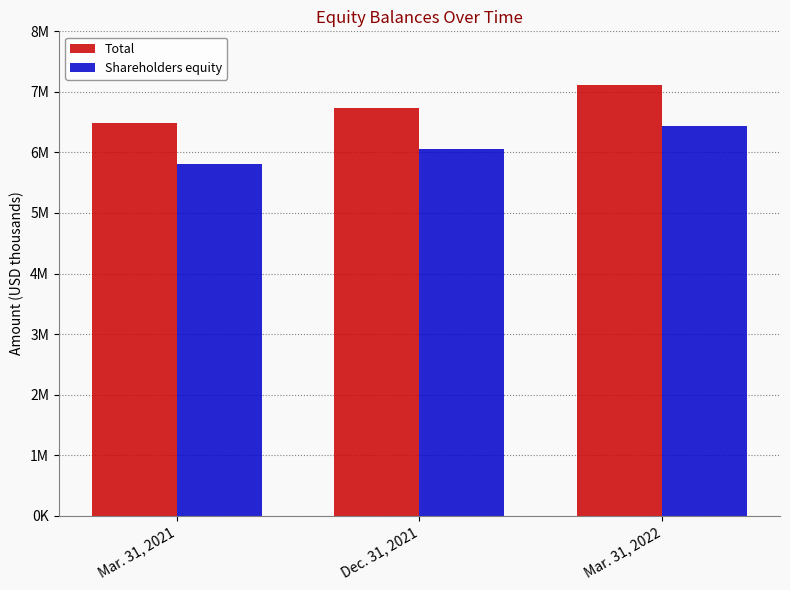

What is the difference between the maximum and minimum values in the Shareholders equity series?

626427